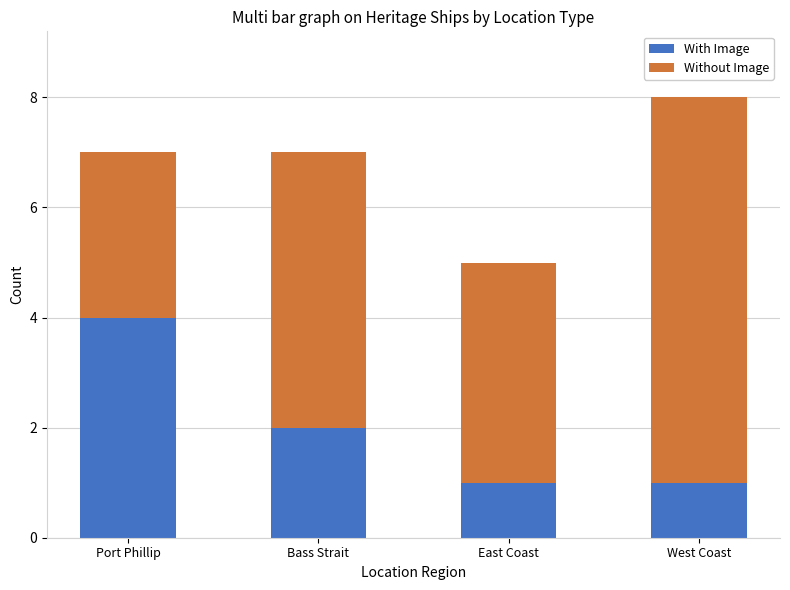

What is the total value across all series at Port Phillip?

7